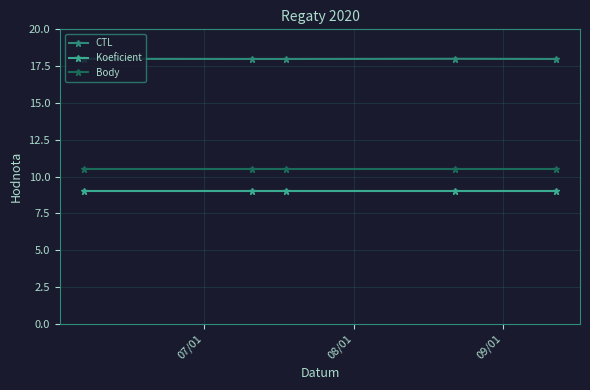

True or false: Body and Koeficient cross at least once.

False